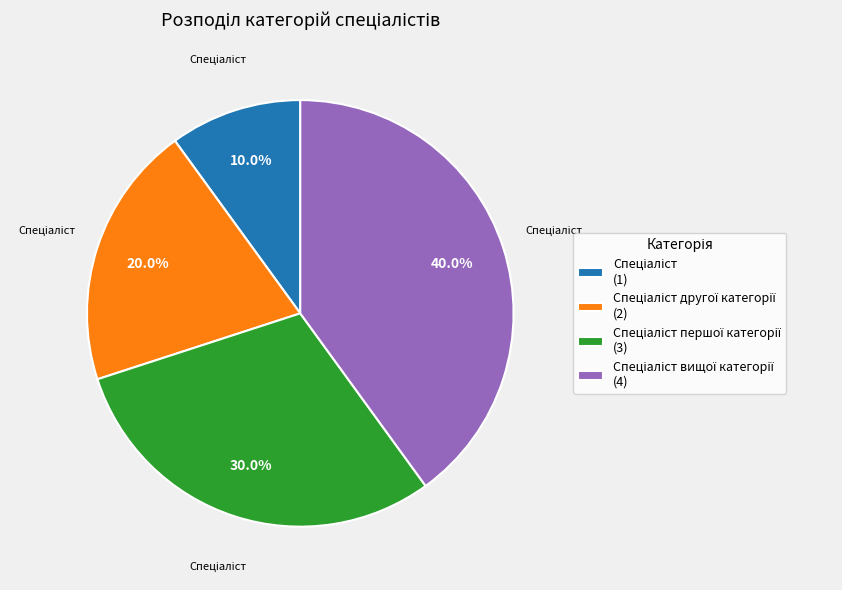

Is there any slice that represents more than half of the pie?

No